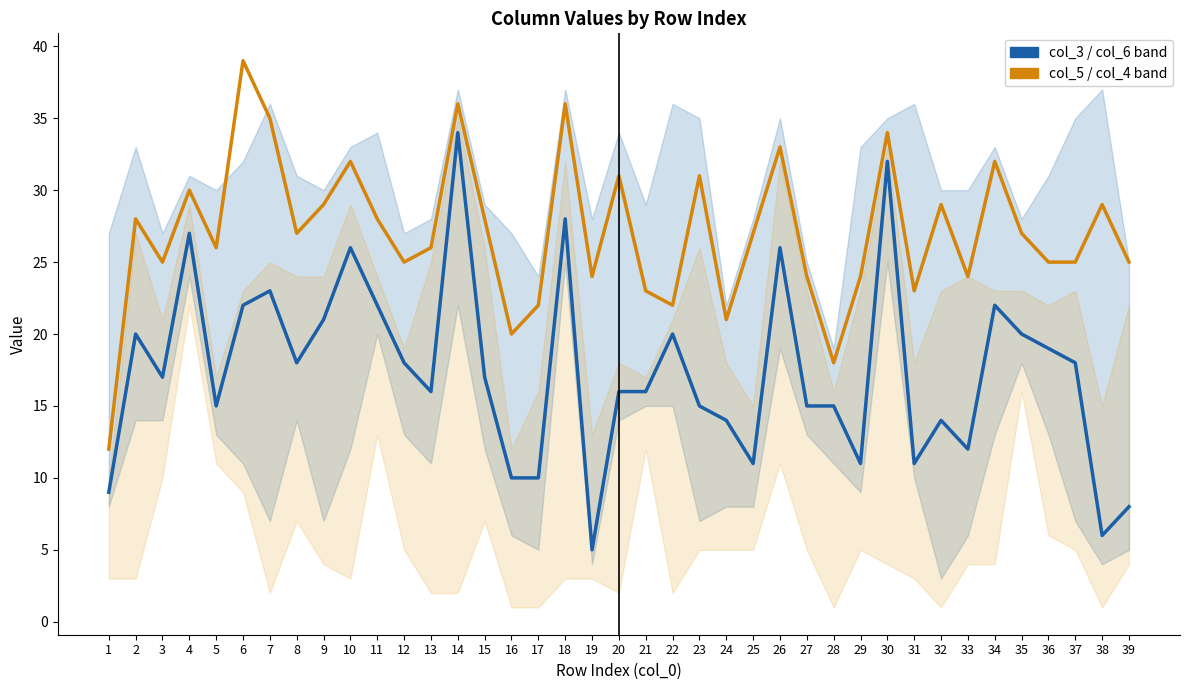

Reading right to left, list all the values displayed in this chart.

col_3 (primary): 39=8	38=6	37=18	36=19	35=20	34=22	33=12	32=14	31=11	30=32	29=11	28=15	27=15	26=26	25=11	24=14	23=15	22=20	21=16	20=16	19=5	18=28	17=10	16=10	15=17	14=34	13=16	12=18	11=22	10=26	9=21	8=18	7=23	6=22	5=15	4=27	3=17	2=20	1=9
col_5 (secondary): 39=25	38=29	37=25	36=25	35=27	34=32	33=24	32=29	31=23	30=34	29=24	28=18	27=24	26=33	25=27	24=21	23=31	22=22	21=23	20=31	19=24	18=36	17=22	16=20	15=28	14=36	13=26	12=25	11=28	10=32	9=29	8=27	7=35	6=39	5=26	4=30	3=25	2=28	1=12